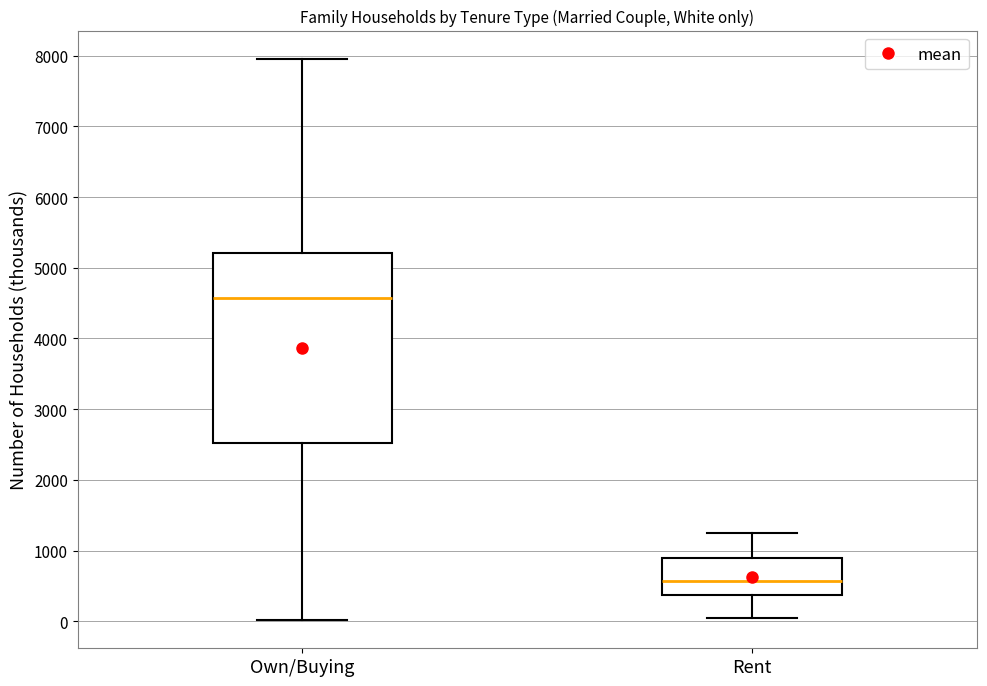

Which box has the highest median line?

Own/Buying